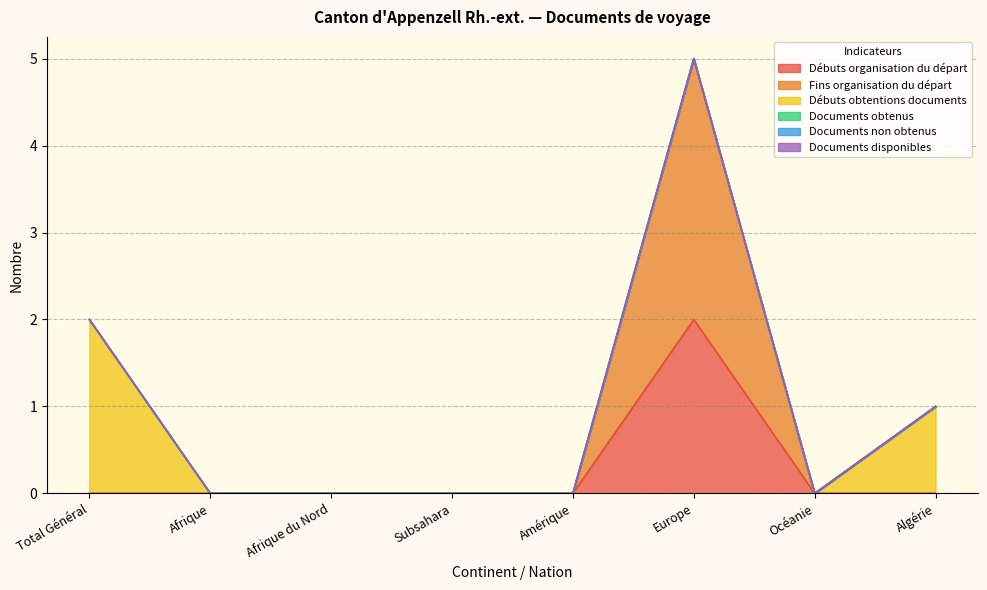

At which label is Débuts obtentions documents closest to 1?

Algérie